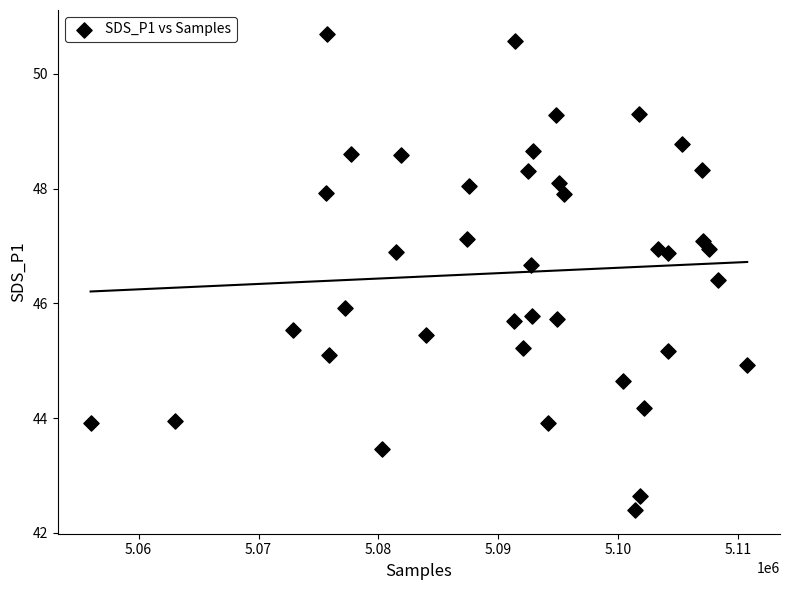

What is the range of Y values (max minus min)?

8.3